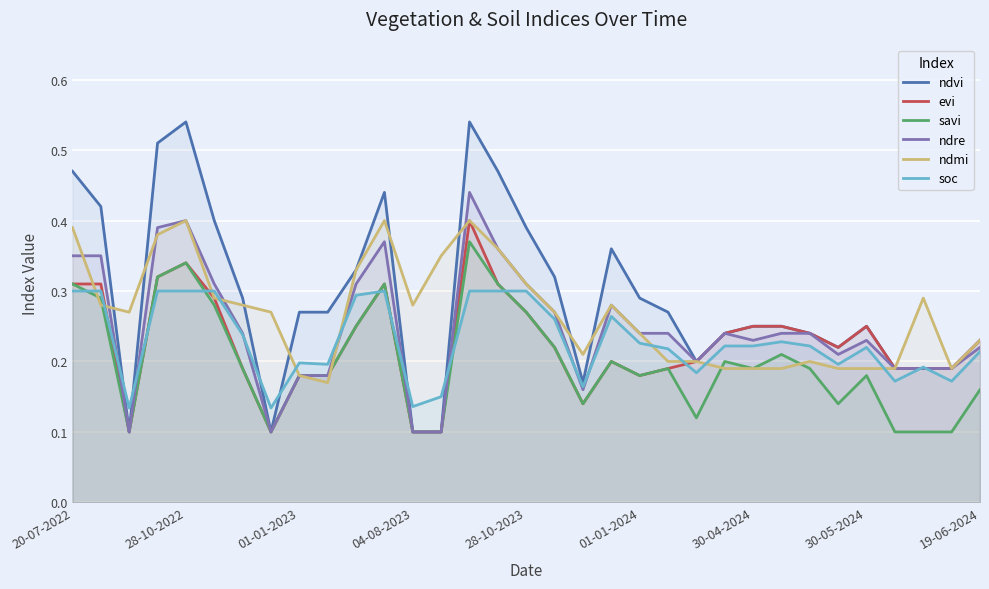

True or false: ndvi and soc intersect in this chart.

True